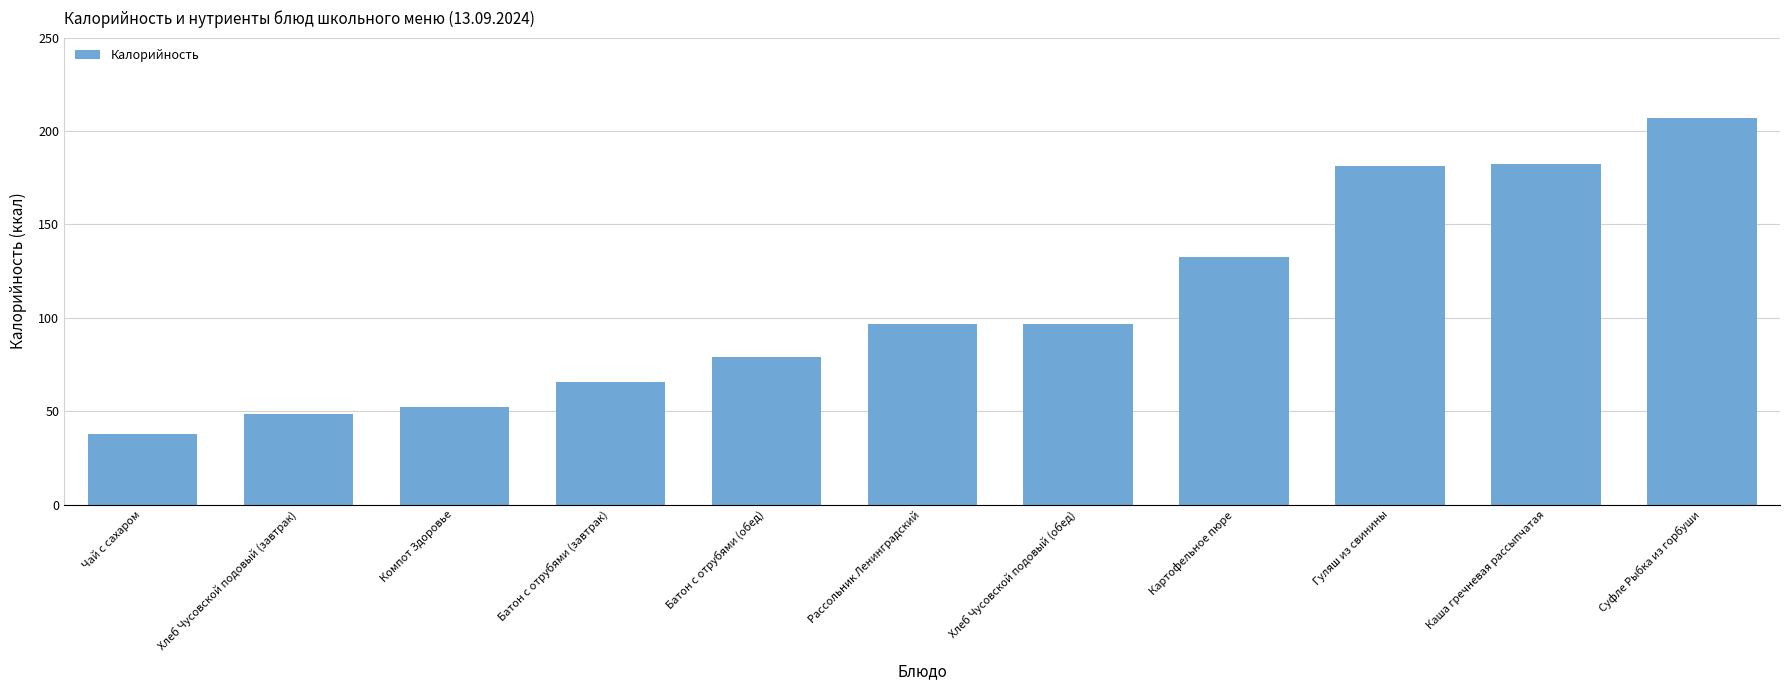

Which category has the highest value across all series?

Суфле Рыбка из горбуши